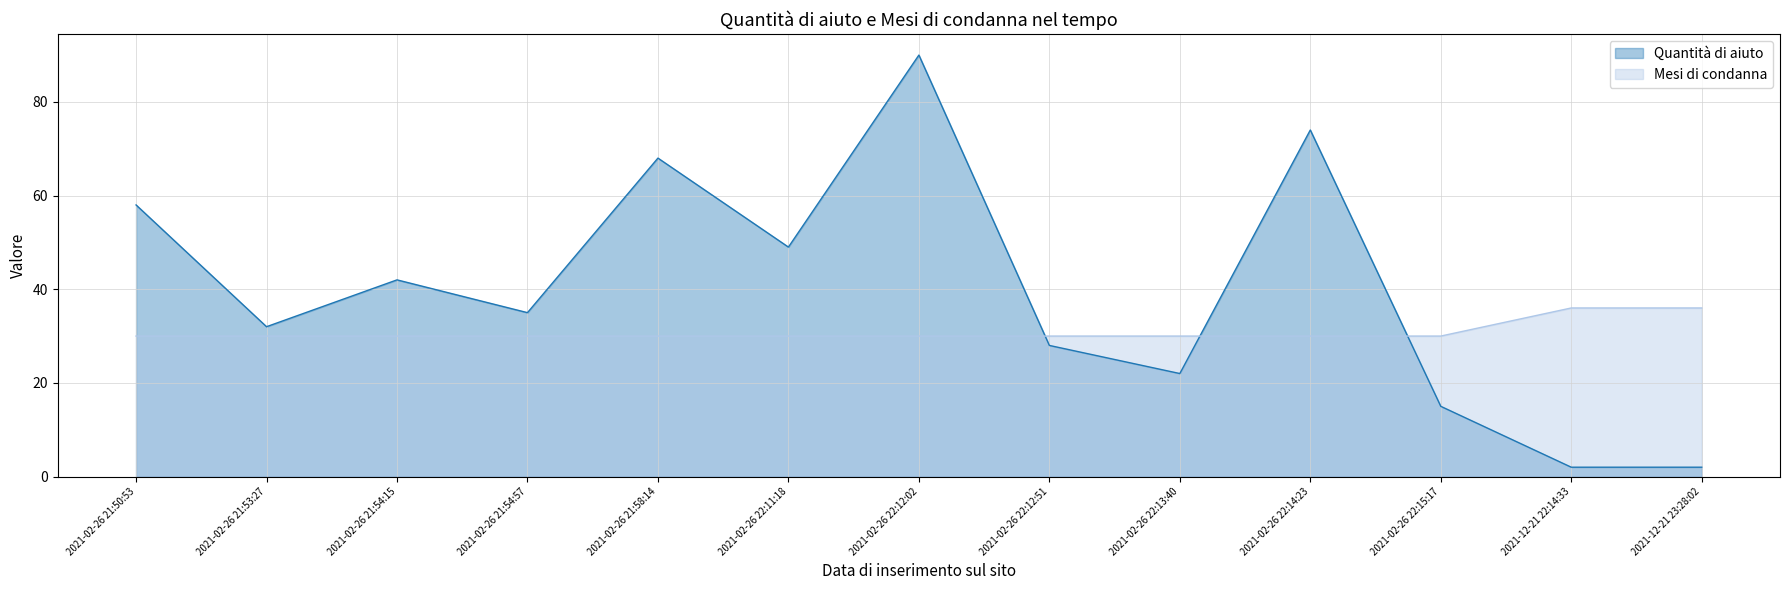

What is the difference between the maximum and minimum values in the Quantità di aiuto series?

88